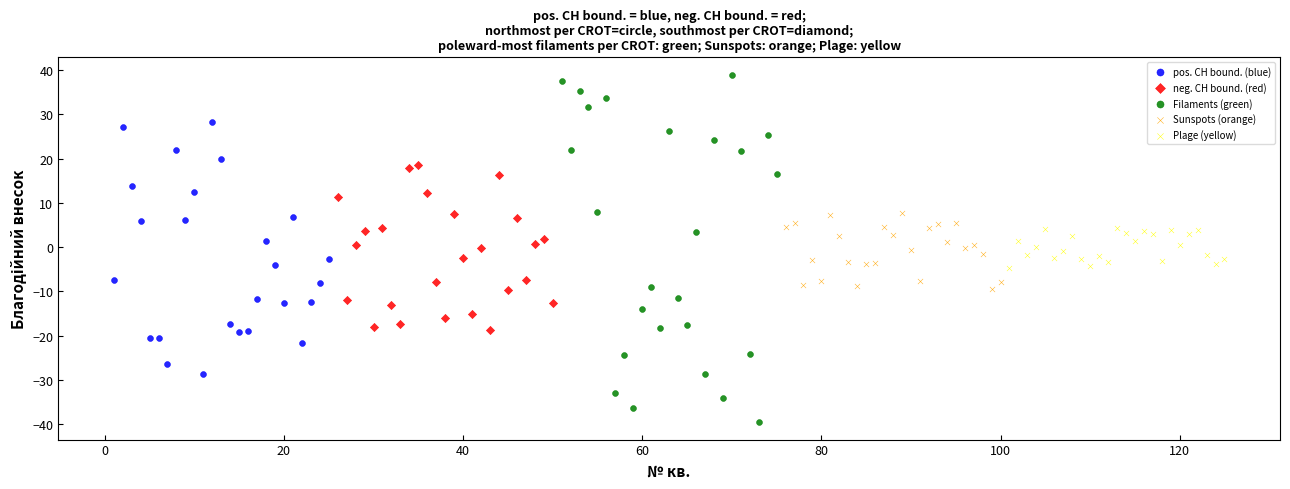

Which series has the largest Y range (max minus min)?

Filaments (green)